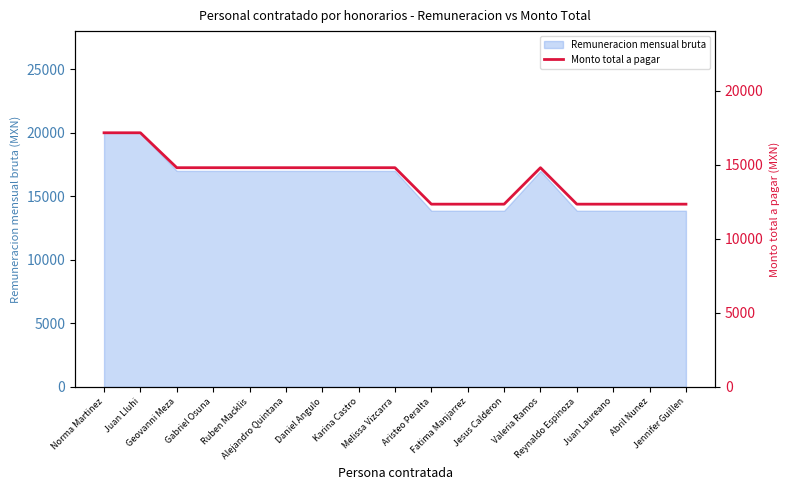

Rank the categories by value from highest to lowest.

Norma Martinez, Juan Lluhi, Geovanni Meza, Gabriel Osuna, Ruben Macklis, Alejandro Quintana, Daniel Angulo, Karina Castro, Melissa Vizcarra, Valeria Ramos, Aristeo Peralta, Fatima Manjarrez, Jesus Calderon, Reynaldo Espinoza, Juan Laureano, Abril Nunez, Jennifer Guillen